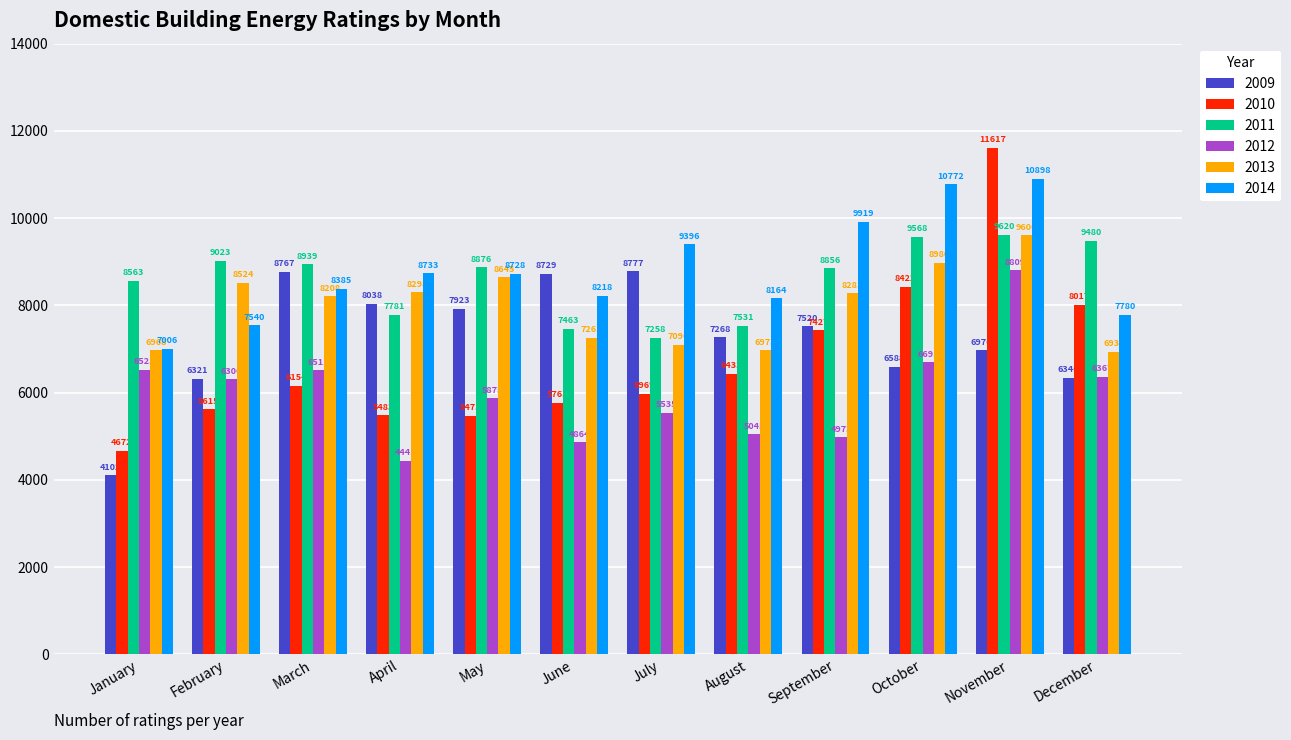

Reading right to left, extract all data points from this chart.

2009: 6346	6976	6588	7520	7268	8777	8729	7923	8038	8767	6321	4102
2010: 8017	11617	8422	7427	6433	5969	5763	5475	5483	6154	5615	4672
2011: 9480	9620	9568	8856	7531	7258	7463	8876	7781	8939	9023	8563
2012: 6367	8809	6691	4973	5045	5535	4864	5875	4441	6511	6306	6525
2013: 6938	9606	8980	8281	6973	7096	7263	8645	8298	8208	8524	6968
2014: 7780	10898	10772	9919	8164	9396	8218	8728	8733	8385	7540	7006